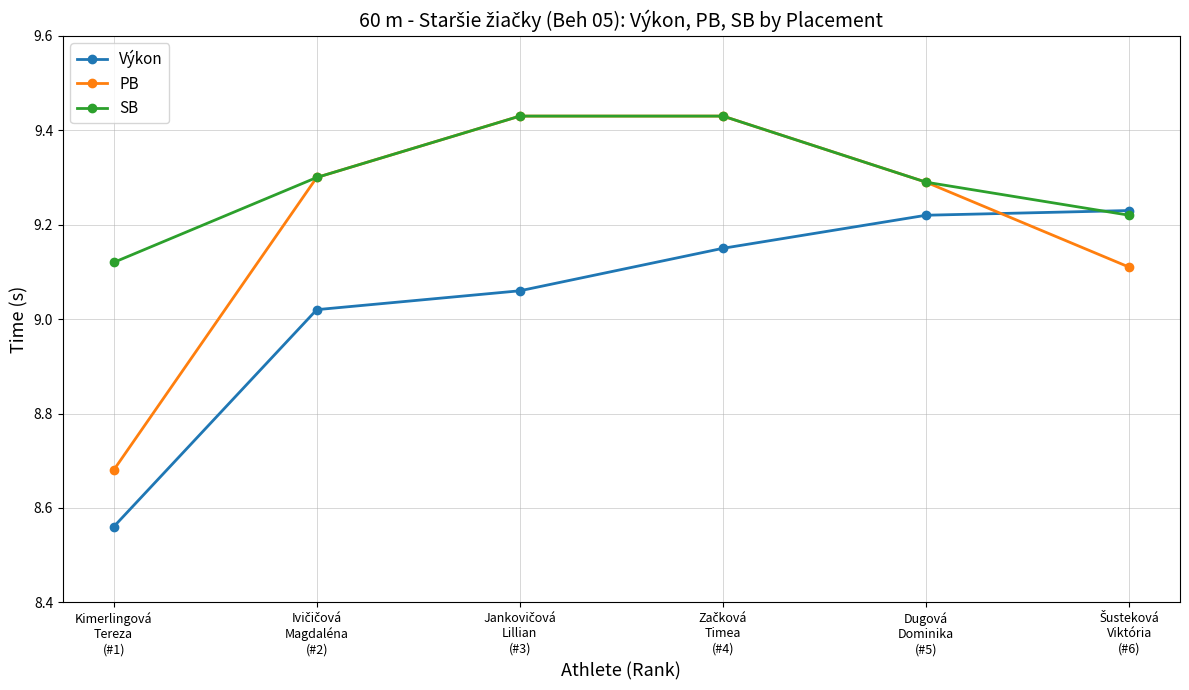

Which series has the largest total across all categories?

SB